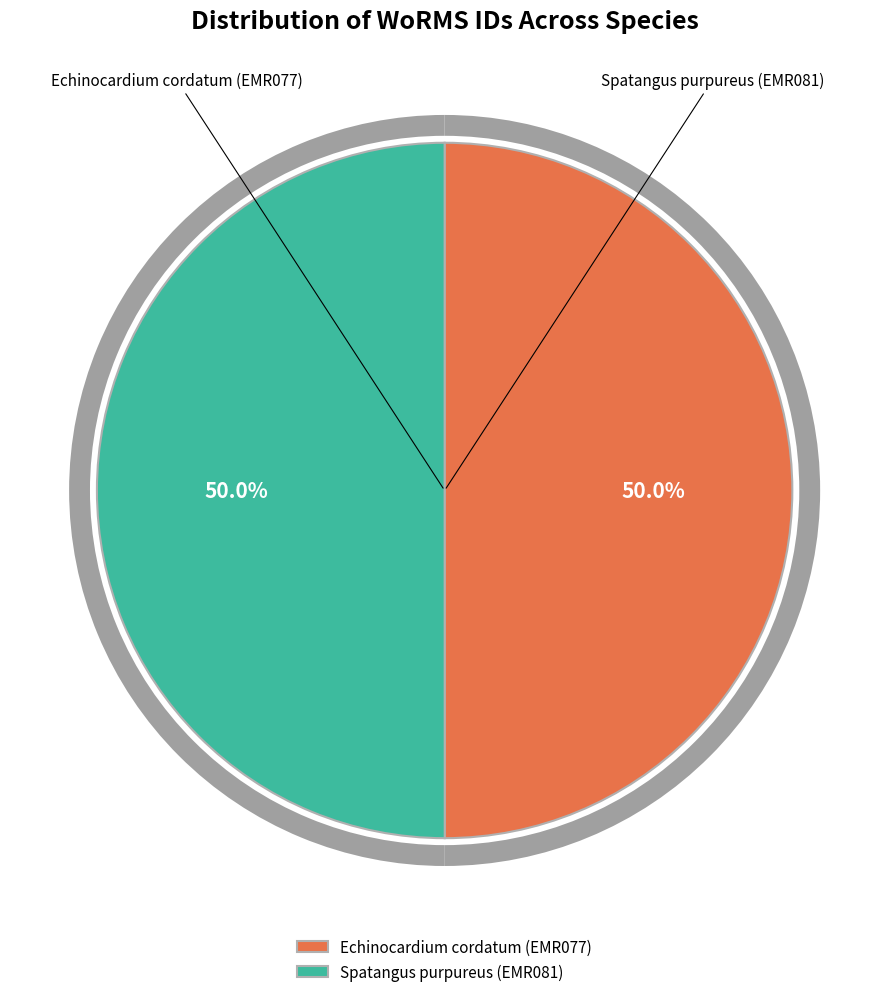

How much of the chart is everything except Echinocardium cordatum (EMR077)?

50.0%